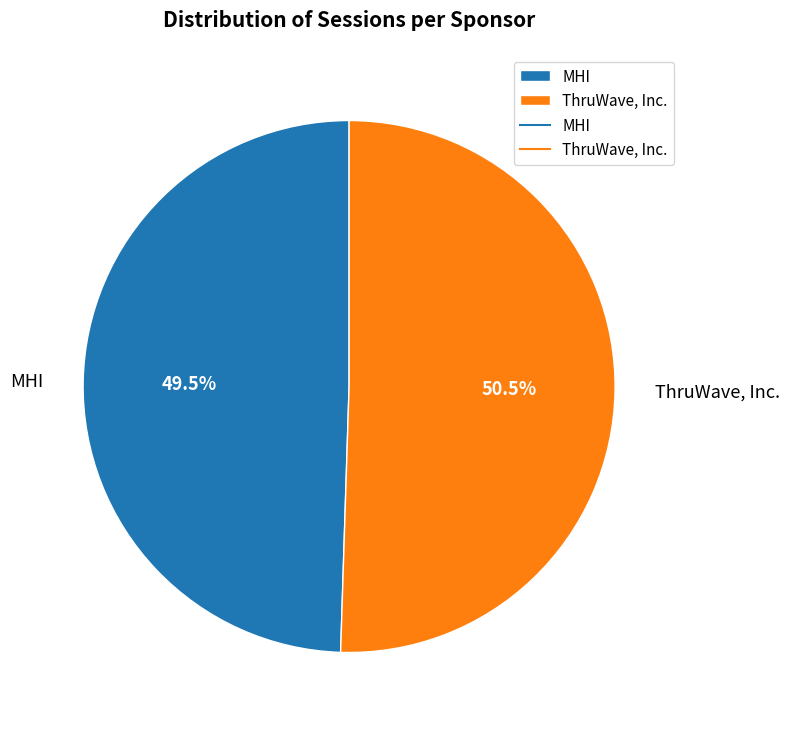

How many segments does this pie chart have?

2